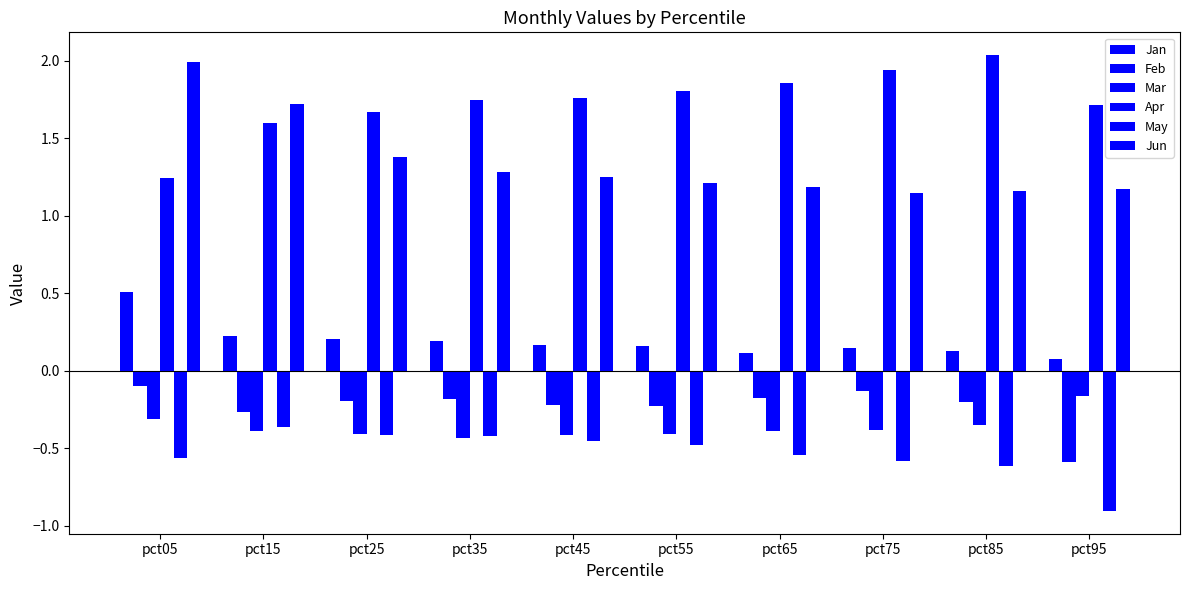

Reading right to left, transcribe all the data shown in this chart.

Jan: pct95=0.1	pct85=0.1	pct75=0.1	pct65=0.1	pct55=0.2	pct45=0.2	pct35=0.2	pct25=0.2	pct15=0.2	pct05=0.5
Feb: pct95=-0.6	pct85=-0.2	pct75=-0.1	pct65=-0.2	pct55=-0.2	pct45=-0.2	pct35=-0.2	pct25=-0.2	pct15=-0.3	pct05=-0.1
Mar: pct95=-0.2	pct85=-0.4	pct75=-0.4	pct65=-0.4	pct55=-0.4	pct45=-0.4	pct35=-0.4	pct25=-0.4	pct15=-0.4	pct05=-0.3
Apr: pct95=1.7	pct85=2.0	pct75=1.9	pct65=1.9	pct55=1.8	pct45=1.8	pct35=1.7	pct25=1.7	pct15=1.6	pct05=1.2
May: pct95=-0.9	pct85=-0.6	pct75=-0.6	pct65=-0.5	pct55=-0.5	pct45=-0.5	pct35=-0.4	pct25=-0.4	pct15=-0.4	pct05=-0.6
Jun: pct95=1.2	pct85=1.2	pct75=1.1	pct65=1.2	pct55=1.2	pct45=1.2	pct35=1.3	pct25=1.4	pct15=1.7	pct05=2.0